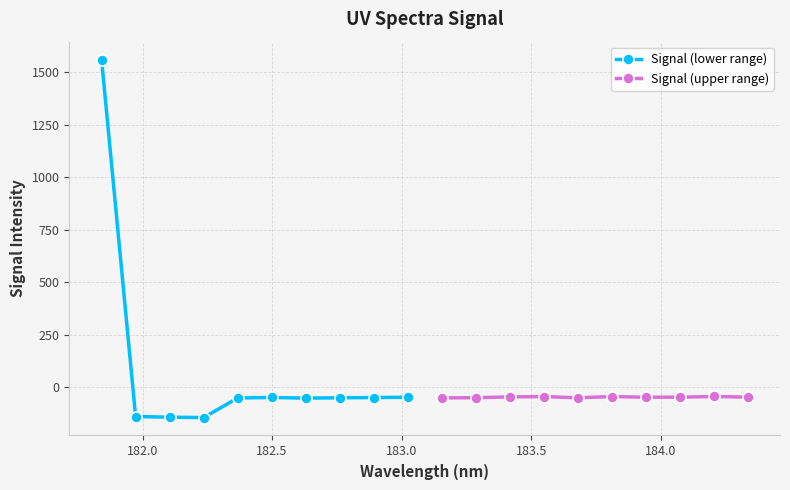

What is the maximum value for Signal (upper range)?

-44.0